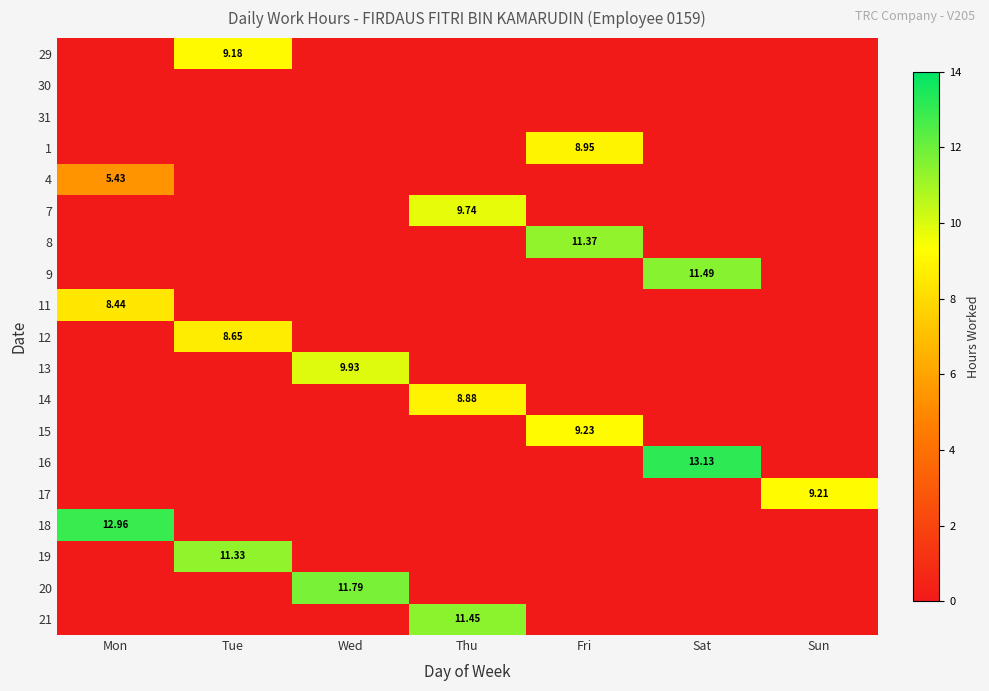

How many 15 values are between 0 and 1?

6